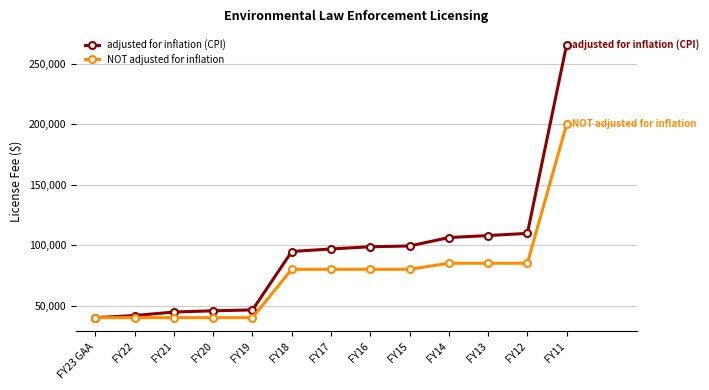

The value of adjusted for inflation (CPI) at FY23 GAA is 40000. True or false?

True